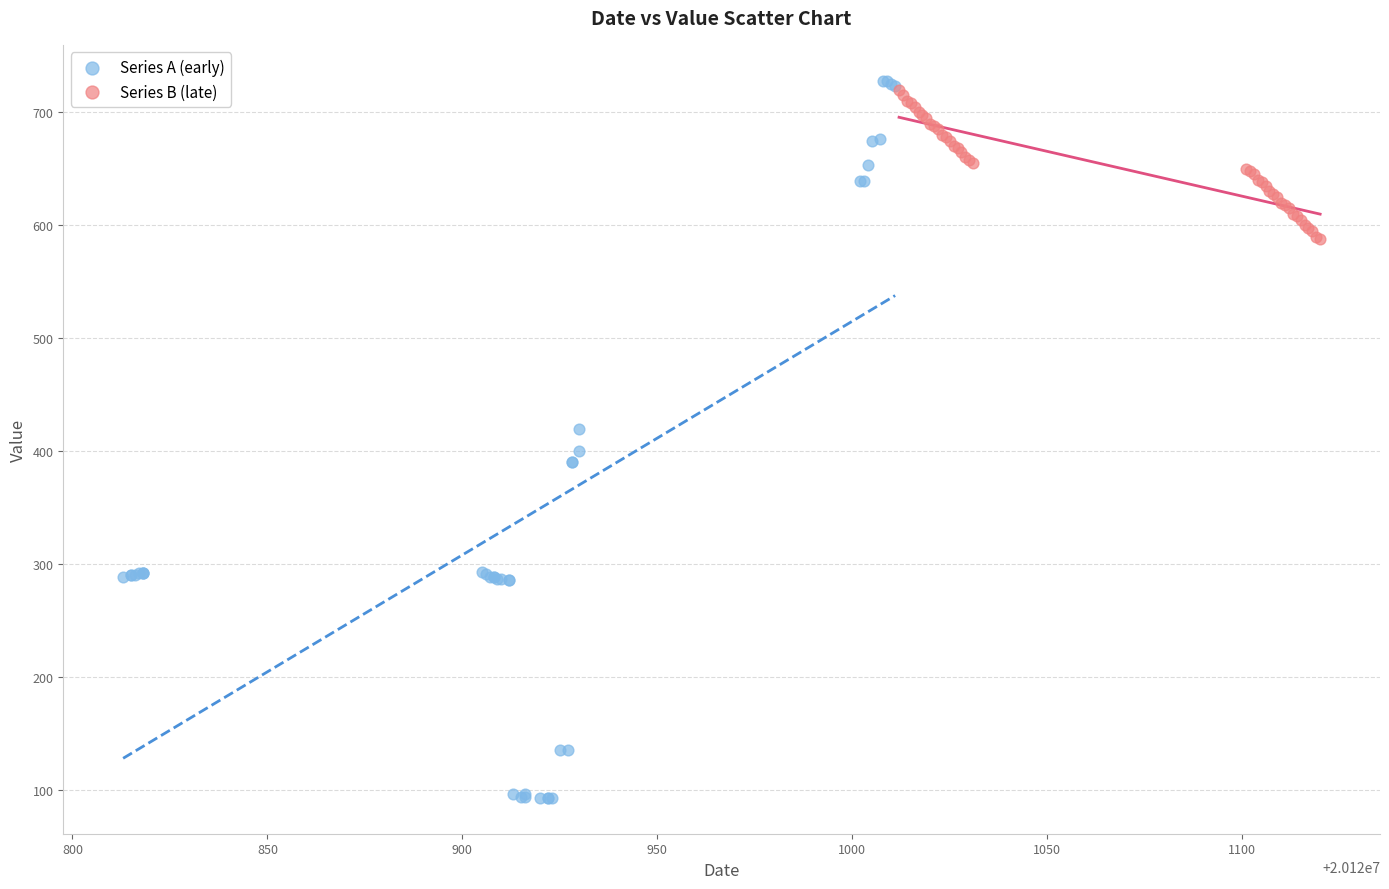

Which series has the widest spread of Y values?

Series A (early)